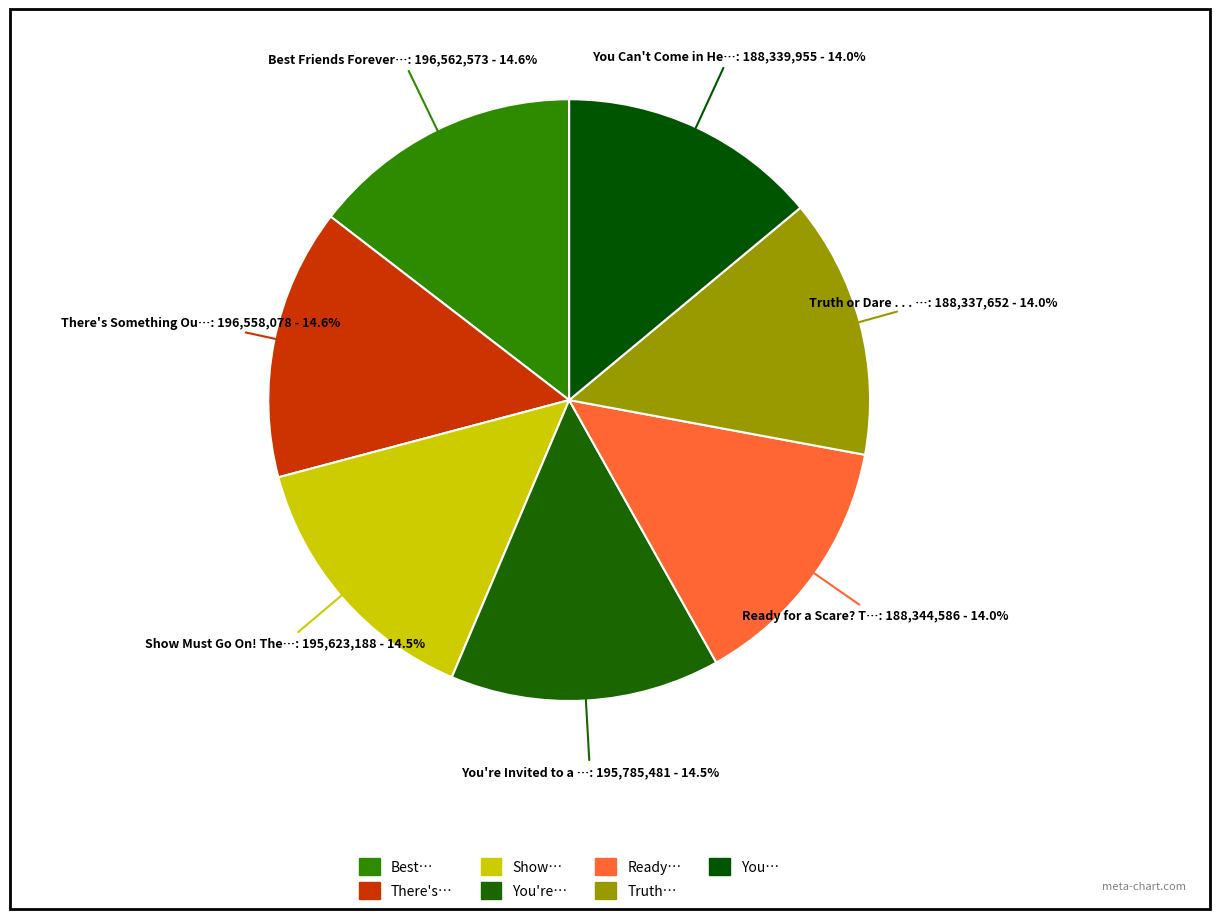

Is there a majority slice in this chart?

No